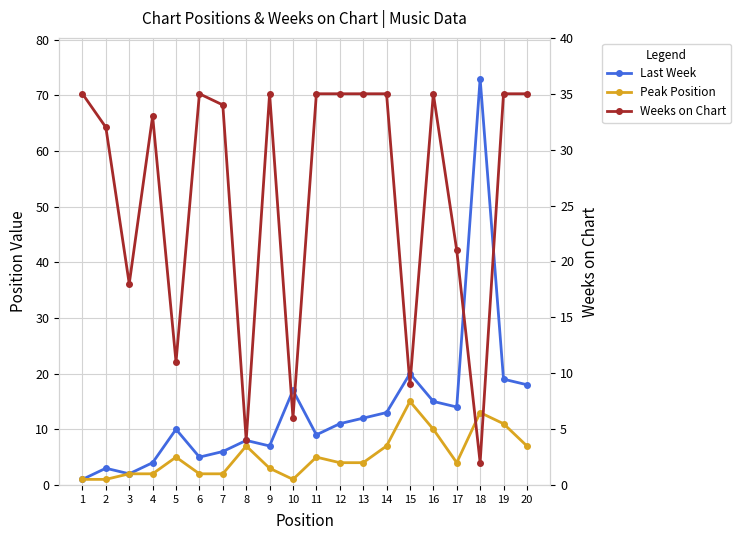

Reading left to right, extract all data points from this chart.

Last Week: 1=1	2=3	3=2	4=4	5=10	6=5	7=6	8=8	9=7	10=17	11=9	12=11	13=12	14=13	15=20	16=15	17=14	18=73	19=19	20=18
Peak Position: 1=1	2=1	3=2	4=2	5=5	6=2	7=2	8=7	9=3	10=1	11=5	12=4	13=4	14=7	15=15	16=10	17=4	18=13	19=11	20=7
Weeks on Chart: 1=35	2=32	3=18	4=33	5=11	6=35	7=34	8=4	9=35	10=6	11=35	12=35	13=35	14=35	15=9	16=35	17=21	18=2	19=35	20=35